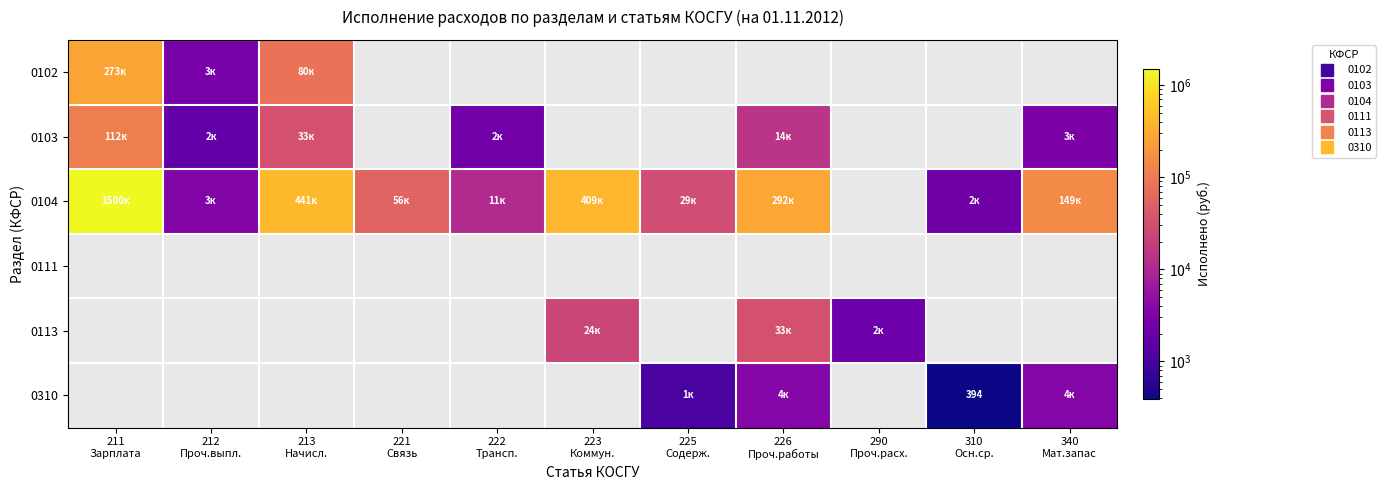

Which category has the highest value across all series?

211
Зарплата